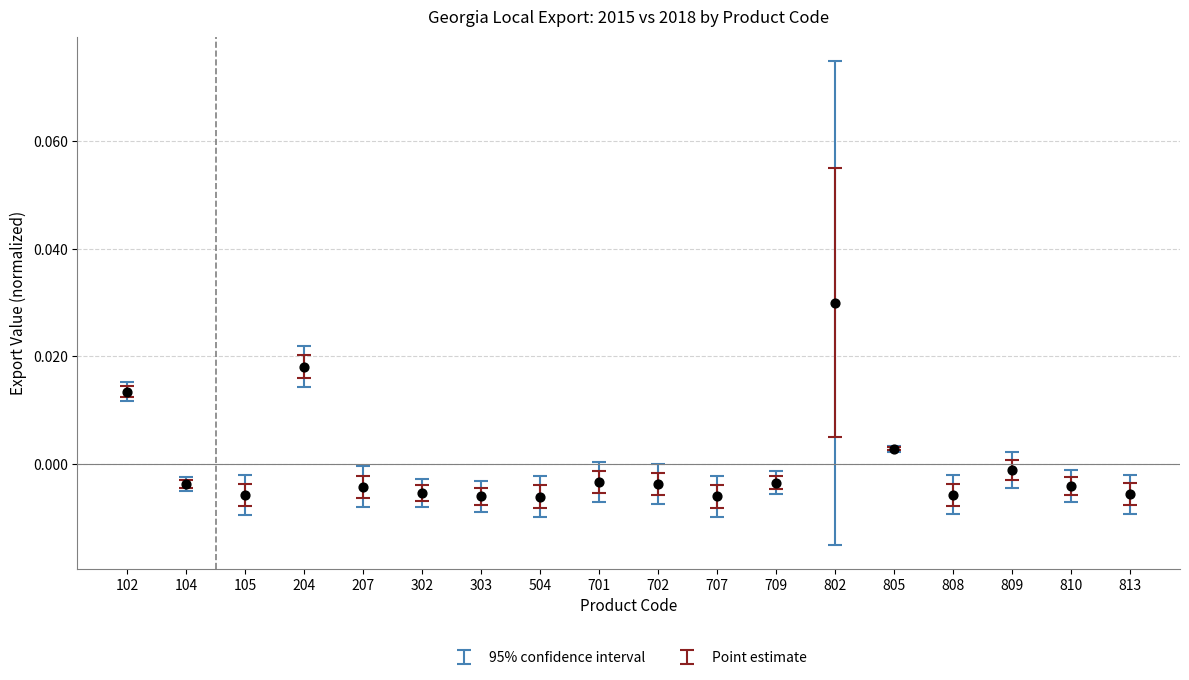

How many points are shown in the scatter plot?

18